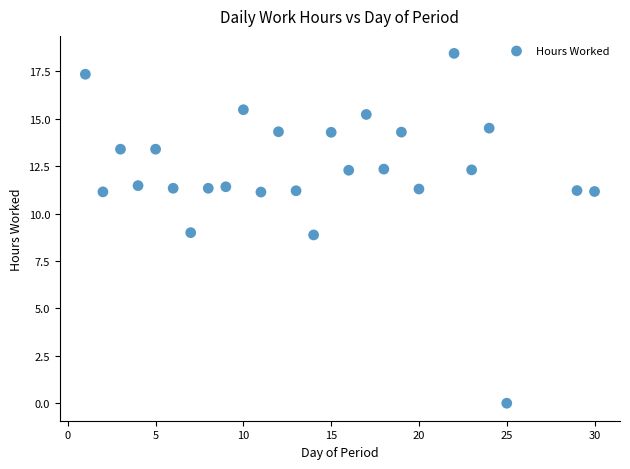

What is the range of X values (max minus min)?

29.0